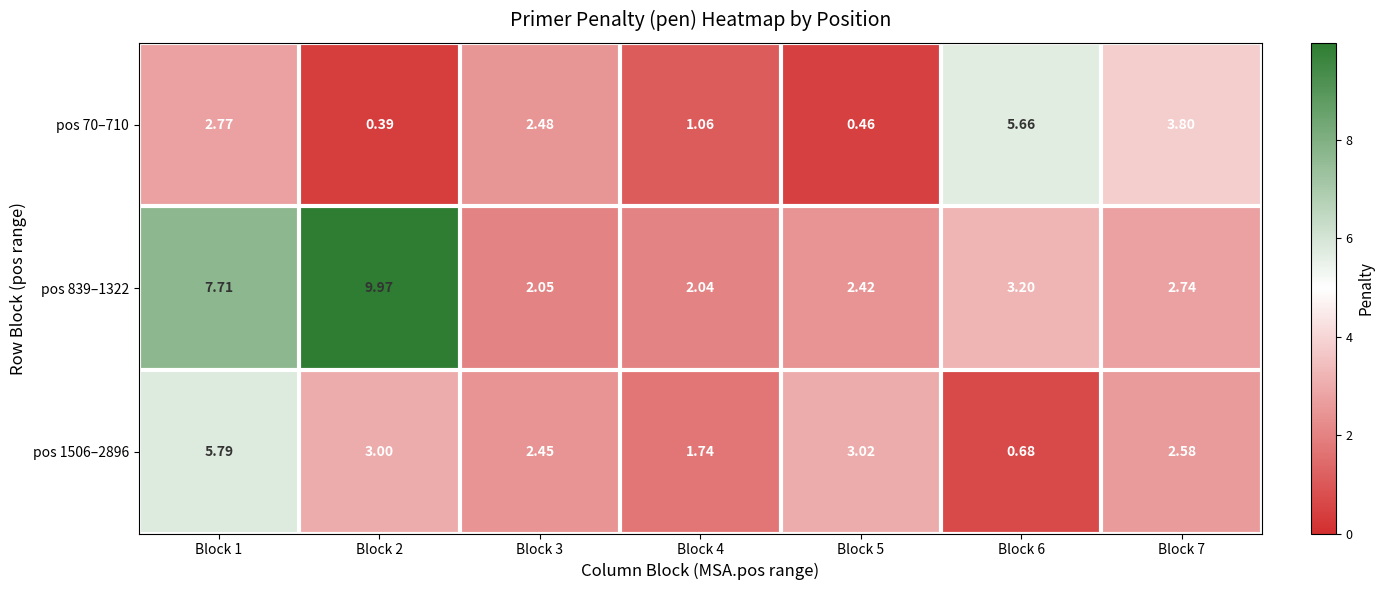

Is the value of pos 839–1322 at Block 6 greater than the value of pos 70–710 at Block 3?

Yes